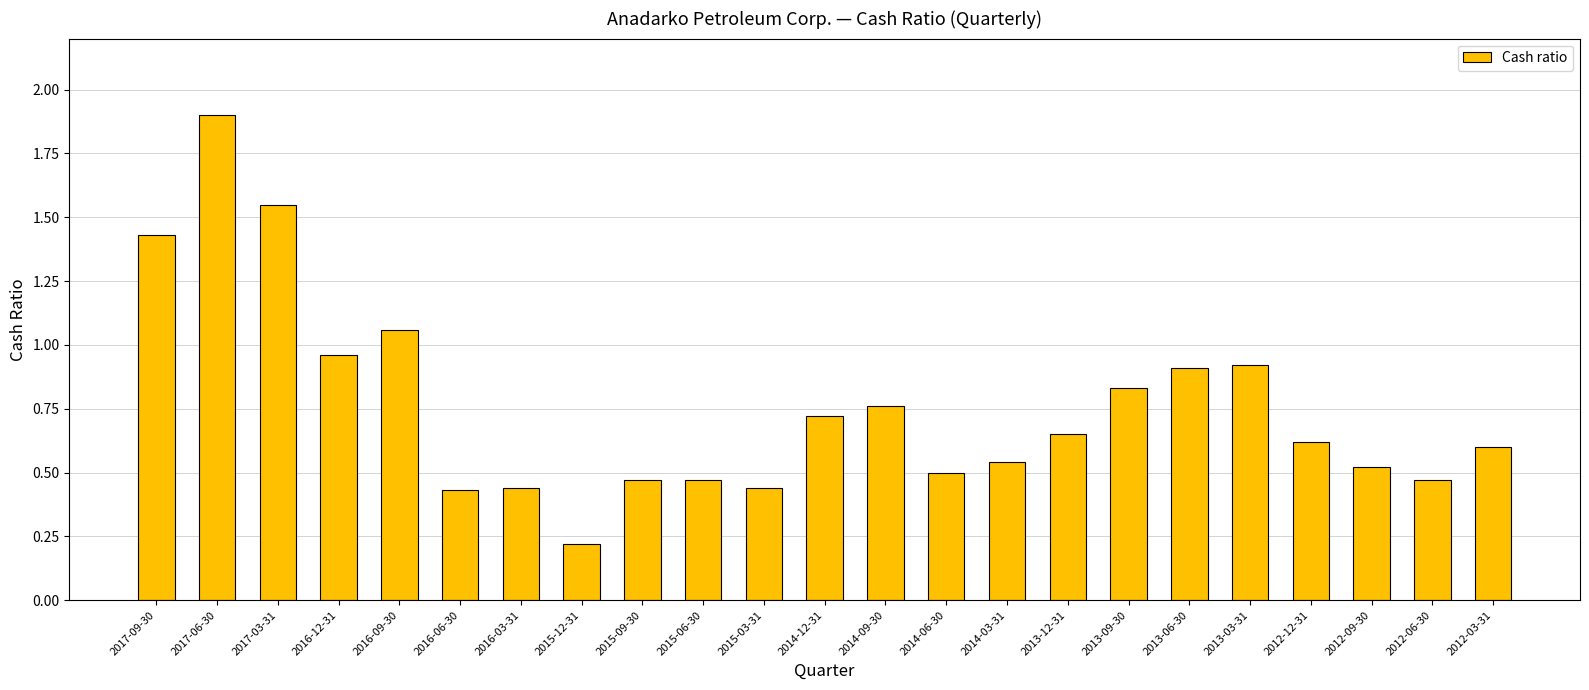

What is the greatest value displayed?

1.9